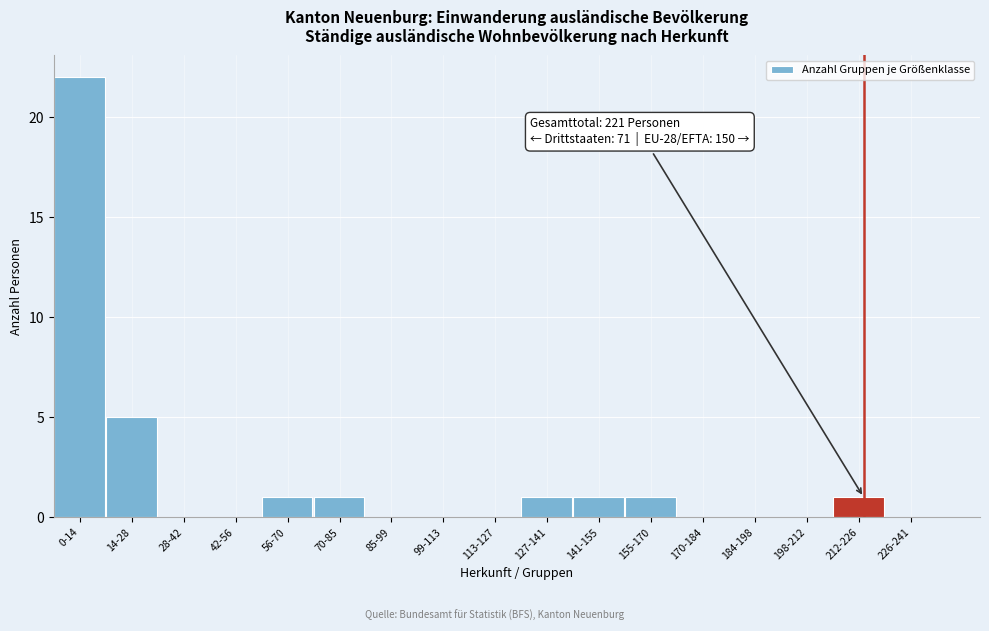

Reading right to left, what are all the values shown in this chart?

226-241=0	212-226=1	198-212=0	184-198=0	170-184=0	155-170=1	141-155=1	127-141=1	113-127=0	99-113=0	85-99=0	70-85=1	56-70=1	42-56=0	28-42=0	14-28=5	0-14=22